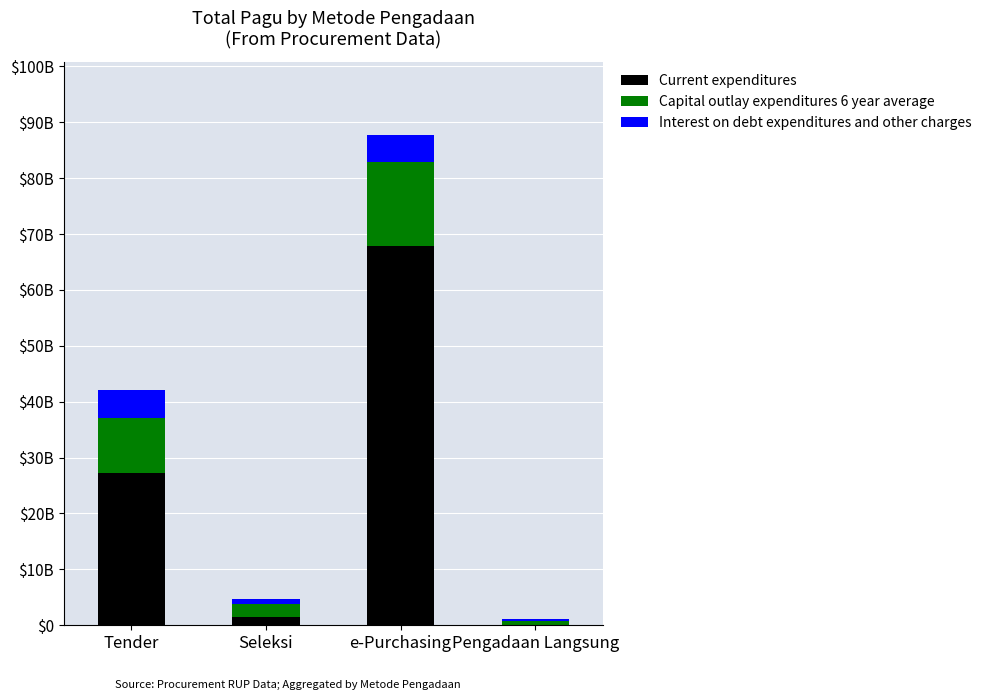

What are all the series names shown in the legend?

Current expenditures, Capital outlay expenditures 6 year average, Interest on debt expenditures and other charges